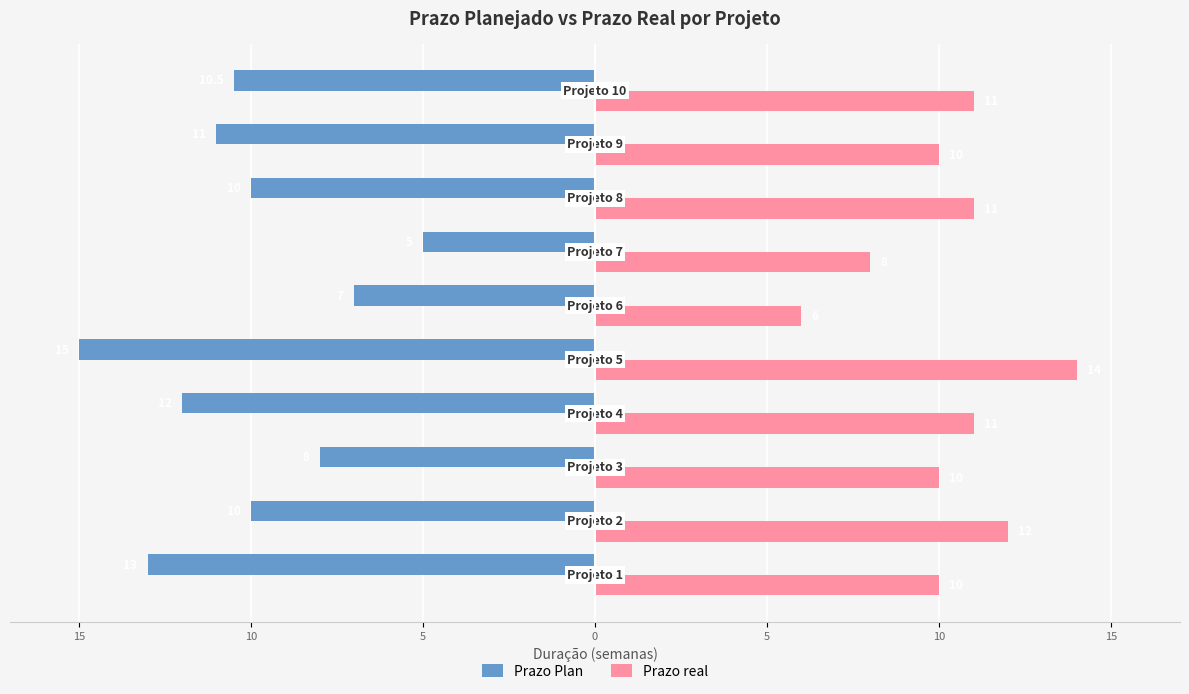

Which series has the widest spread of values?

Prazo Plan